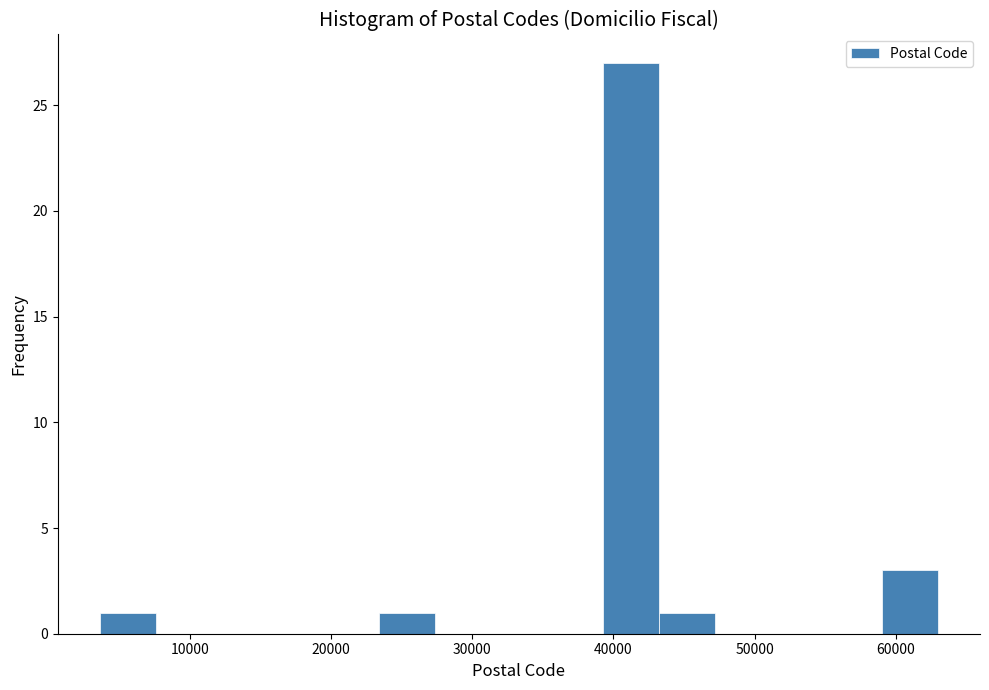

Read against the x-axis, roughly where is the centre of the tallest bar?

41000